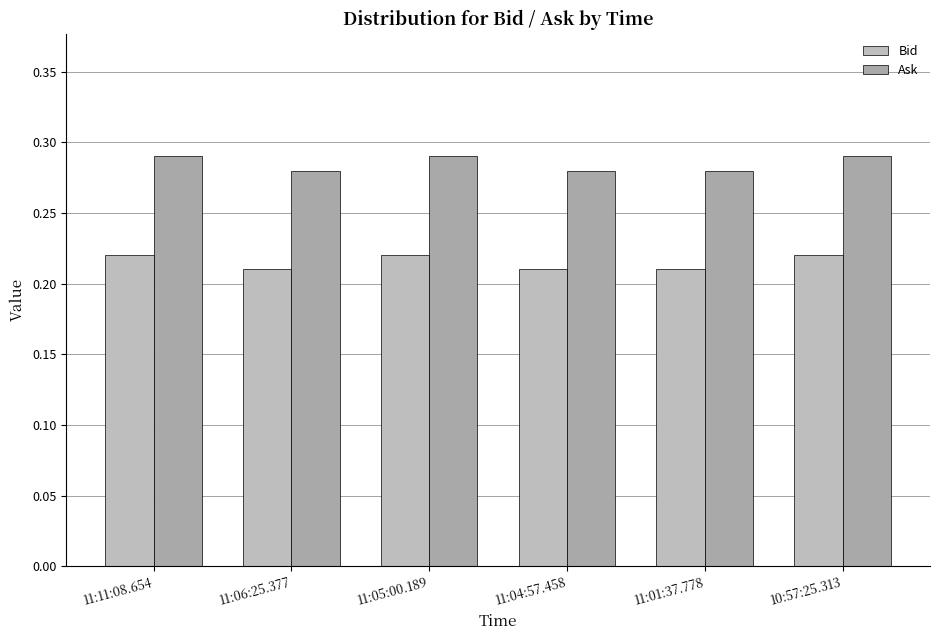

Which series has the widest spread of values?

Bid